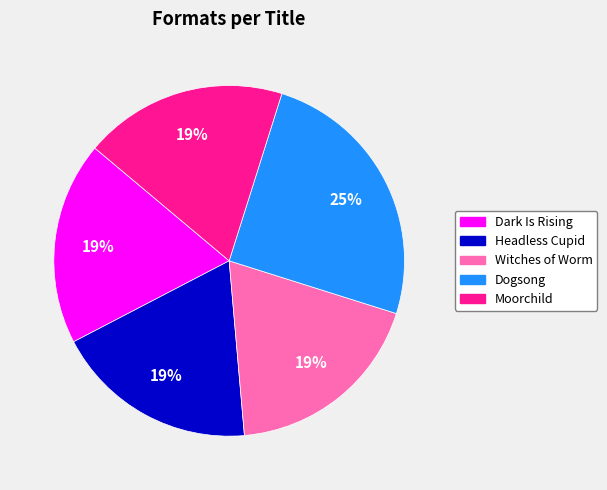

To the nearest percent, what is the combined percentage of Dark Is Rising and Dogsong?

44%